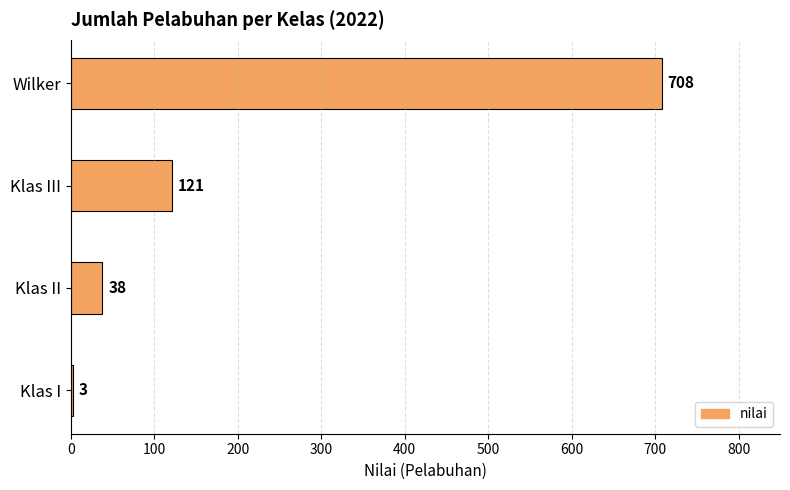

Is it true that the value at Klas I is 3?

True